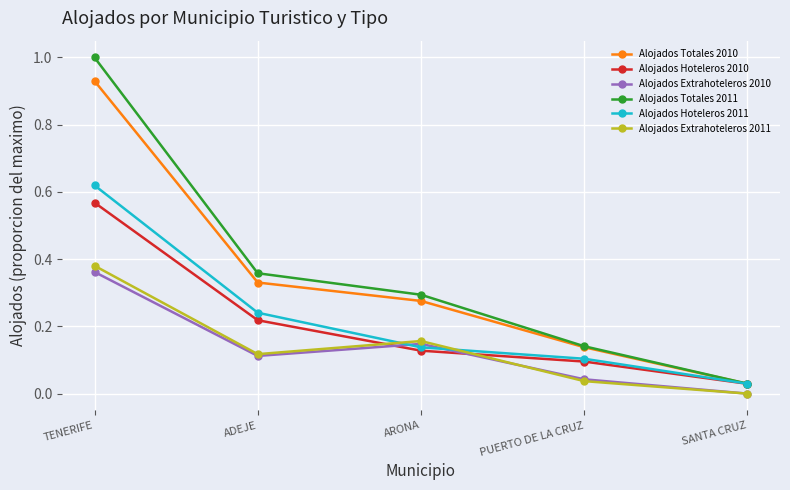

What is the sum of all Alojados Hoteleros 2010 values?

1.0